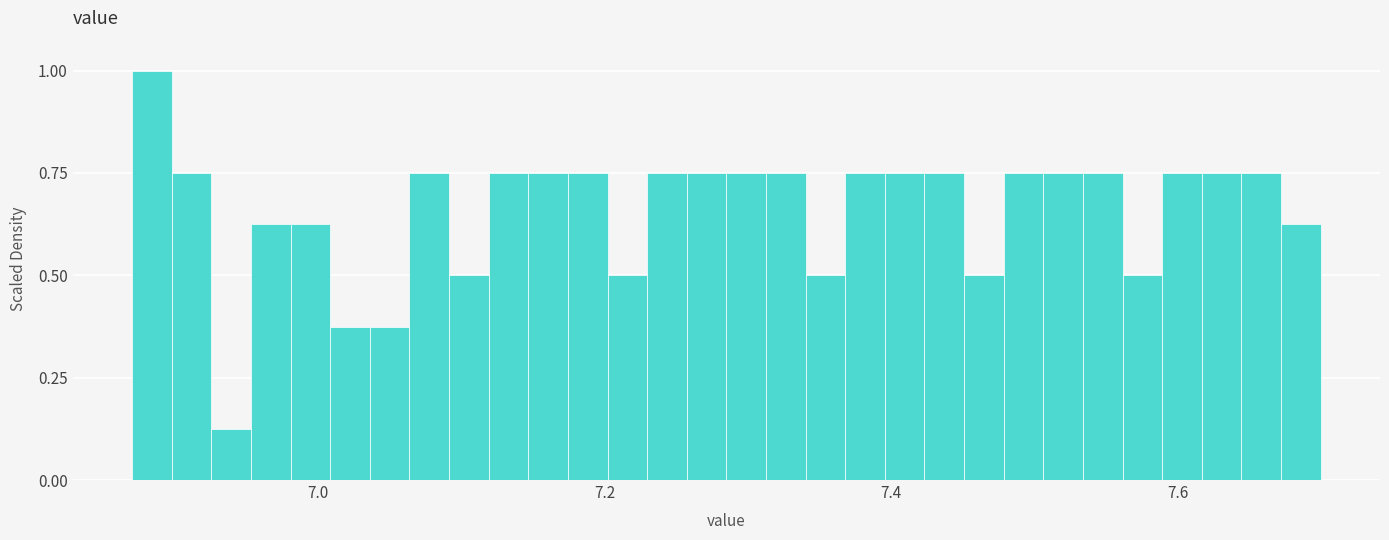

Around what value on the x-axis is the tallest bar? Give the approximate position of its centre, as read against the axis.

6.88